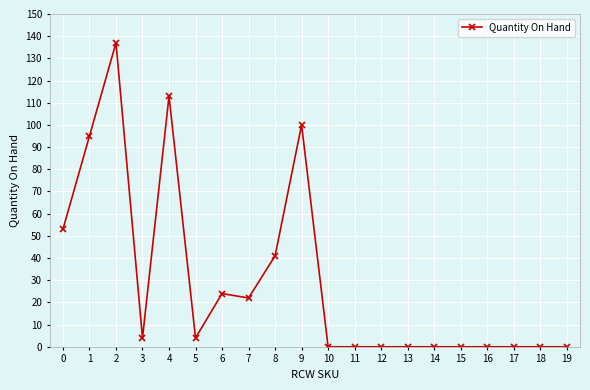

How many data points are less than 4?

10